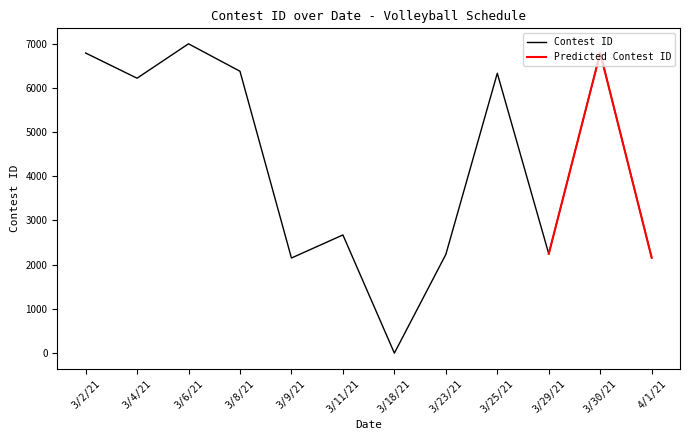

What position from the right is 3/9/21?

8